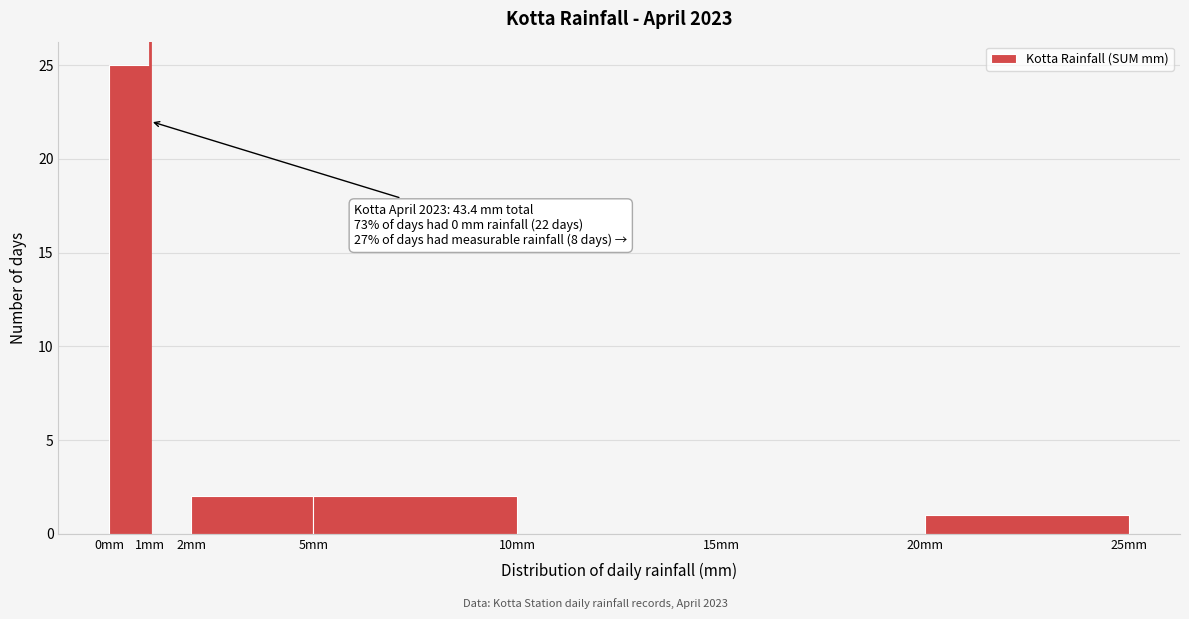

Over which range of the x-axis is the bar tallest?

0 to 1